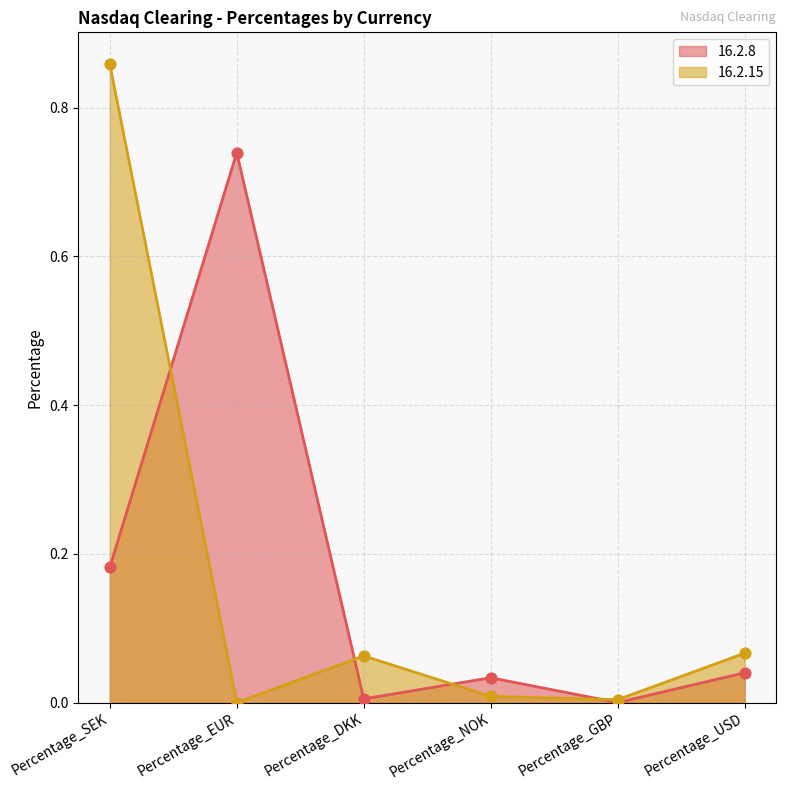

What are all the series names shown in the legend?

16.2.8, 16.2.15